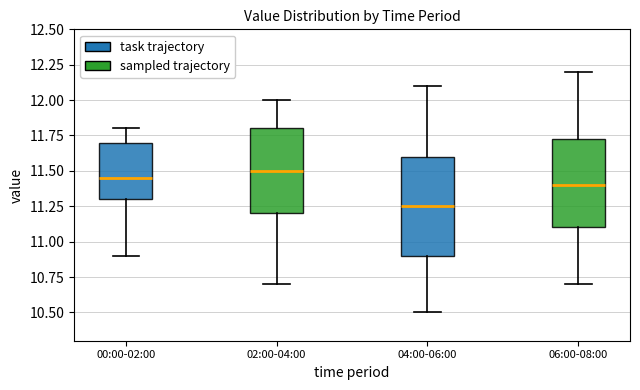

Comparing the boxes themselves (not the whiskers), which one is the tallest?

04:00-06:00